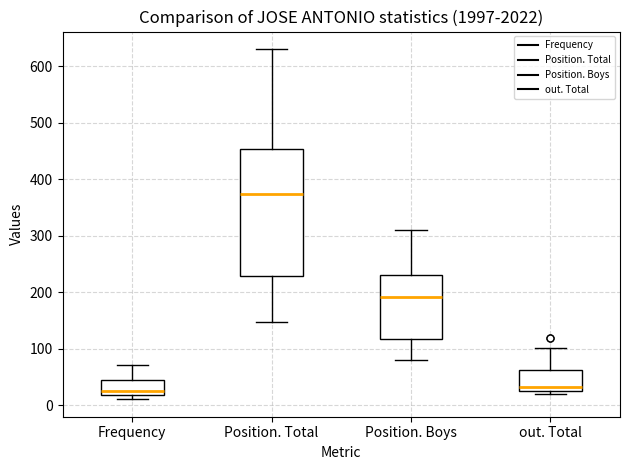

Where does the lower whisker of the box for Position. Total end on the y-axis? The values are not printed on the chart, so give them approximately, as read against the axis.

150